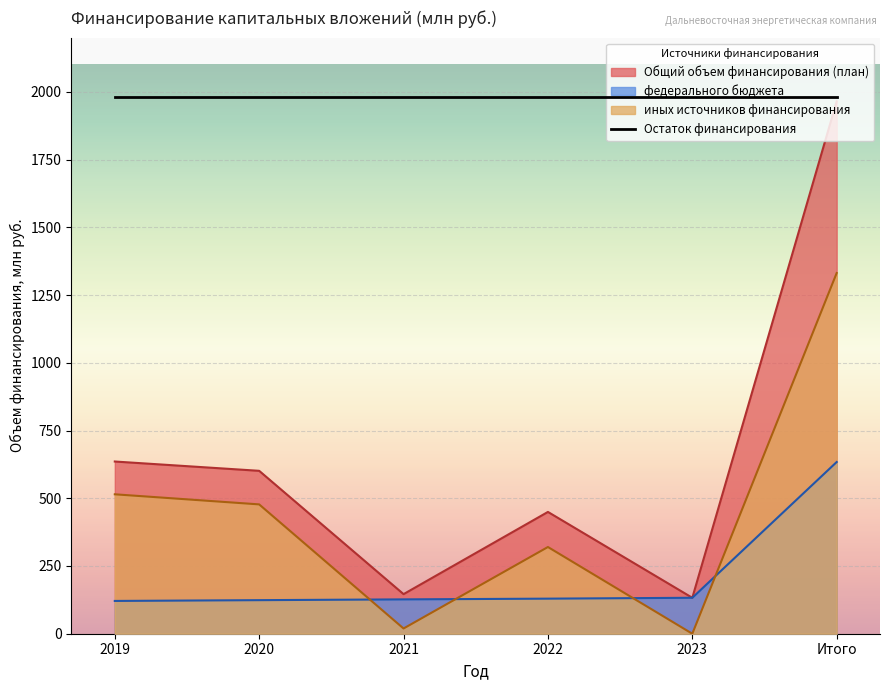

True or false: иных источников финансирования has a value of 320.0 at 2022.

True